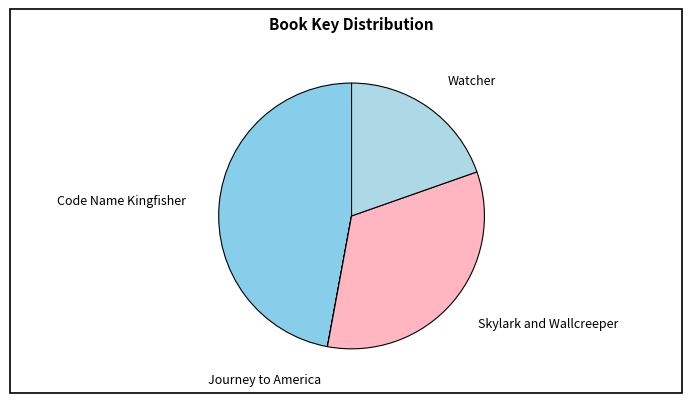

True or false: Watcher accounts for 20% of the total.

True